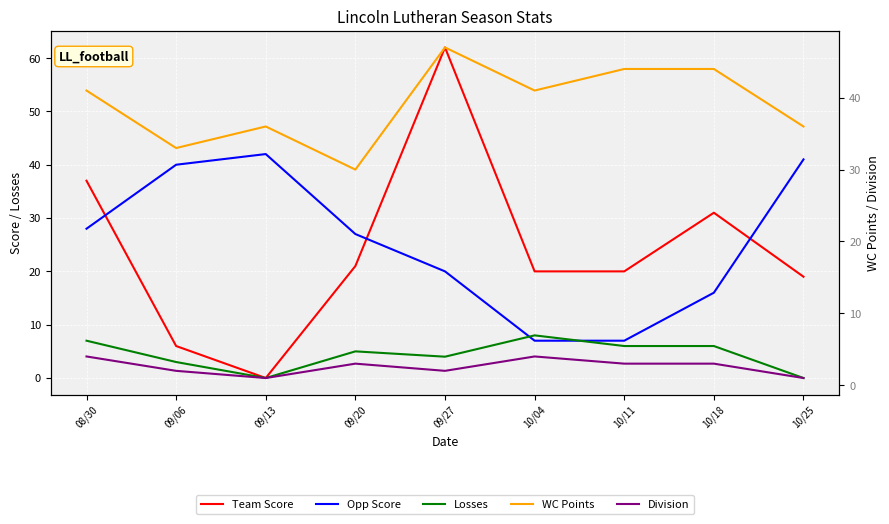

How many times do Losses and Division cross each other?

3